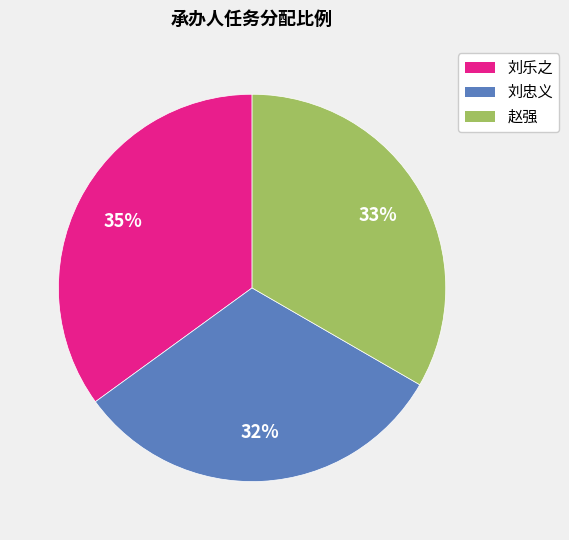

To the nearest percent, what is the difference between the largest and smallest slice percentages?

3%